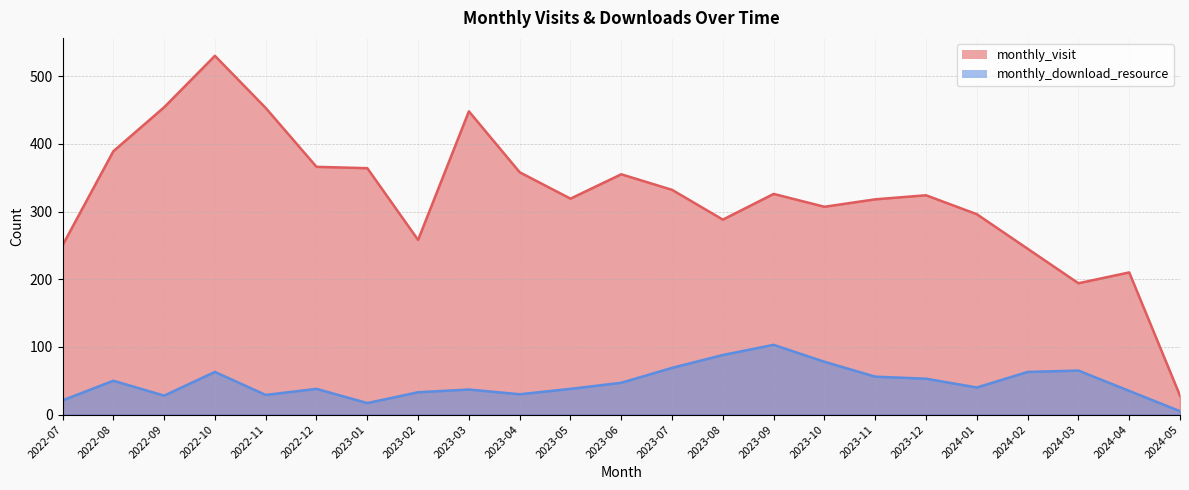

What is the label of the 7th point from the right?

2023-11